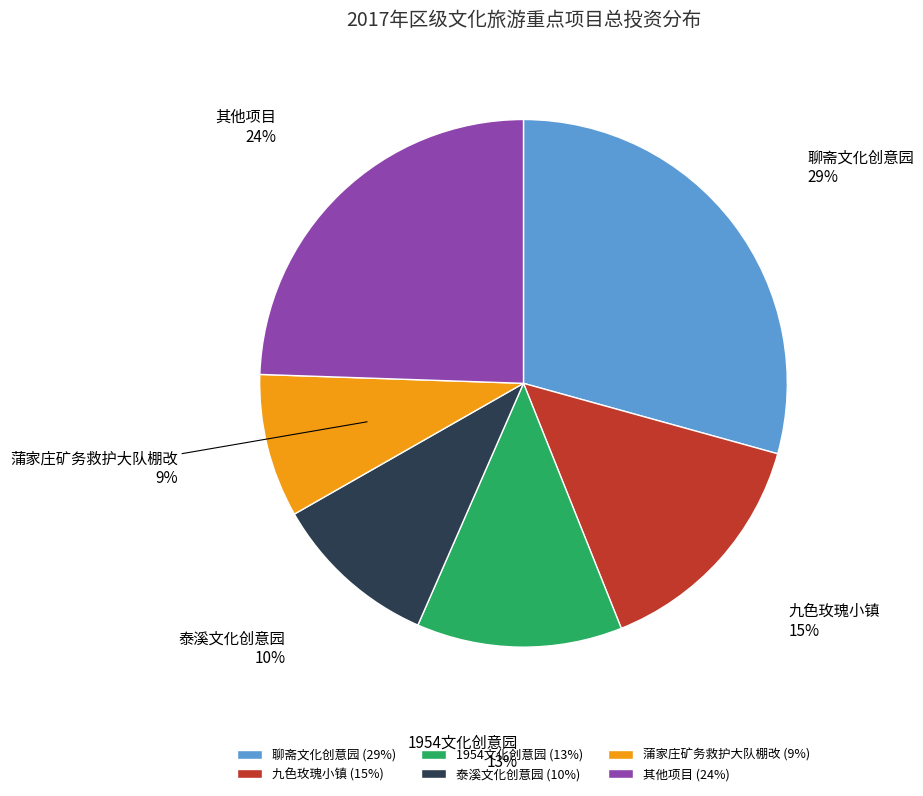

How many slices are in this pie chart?

6